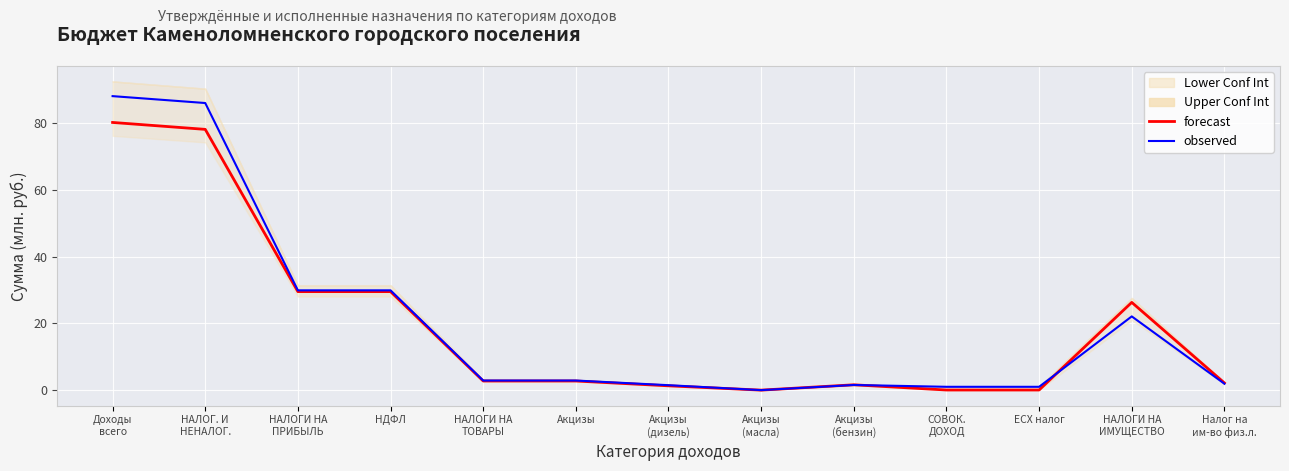

Does the chart display data point markers on the line(s)?

No